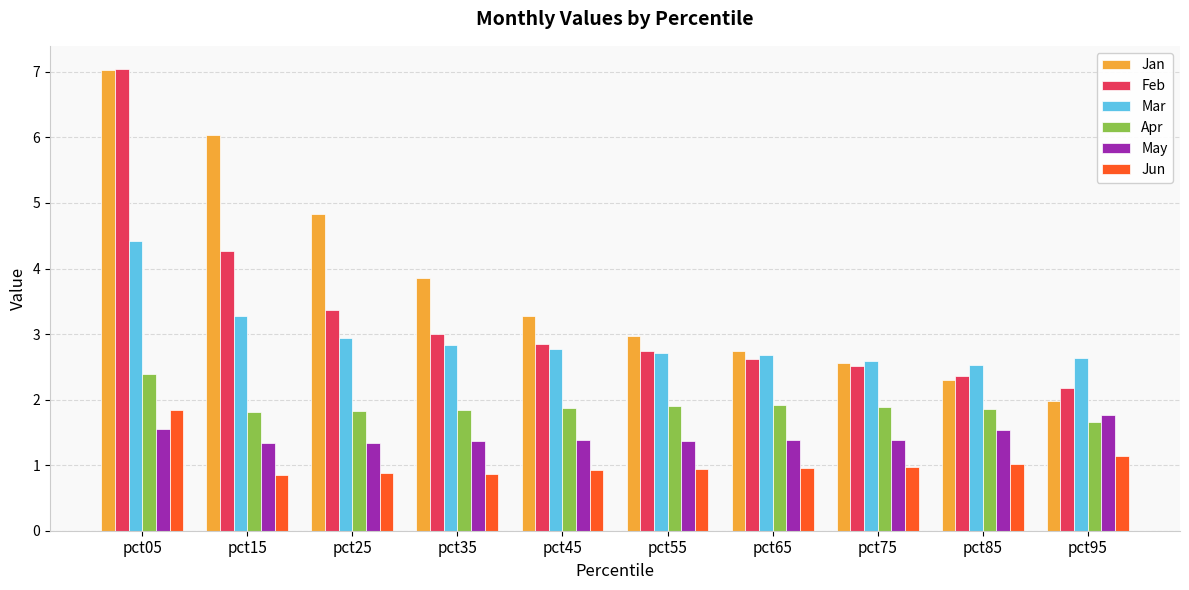

What is the difference between the highest and lowest values at pct75?

1.6